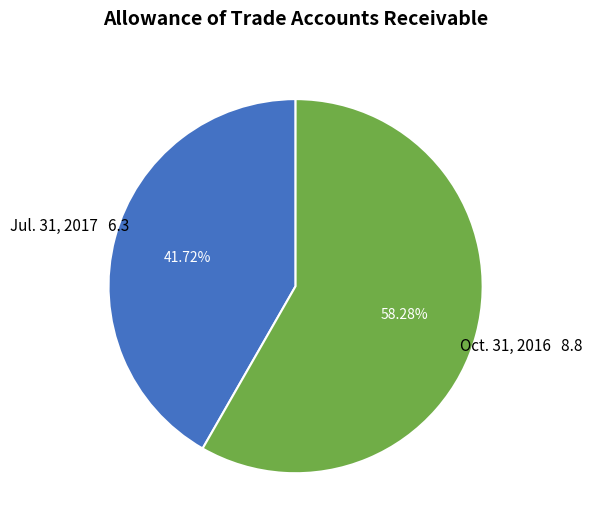

True or false: Jul. 31, 2017 accounts for 53% of the total.

False